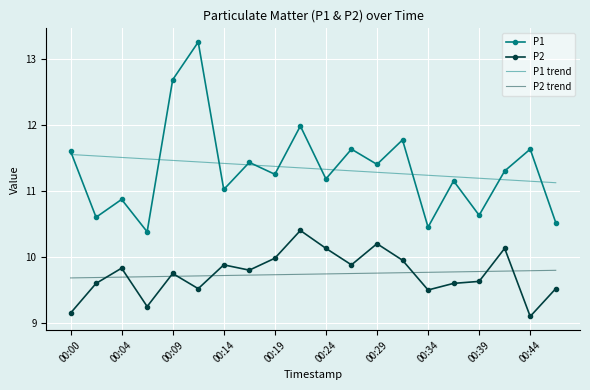

True or false: P1 has more than 2 points higher than both neighbors.

True